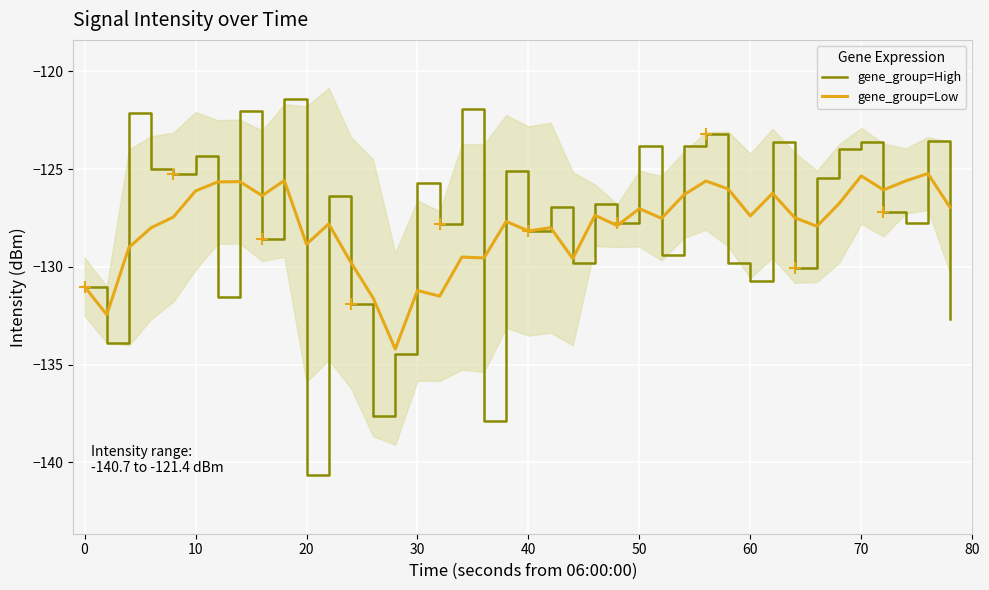

What is the maximum value for gene_group=Low?

-125.2